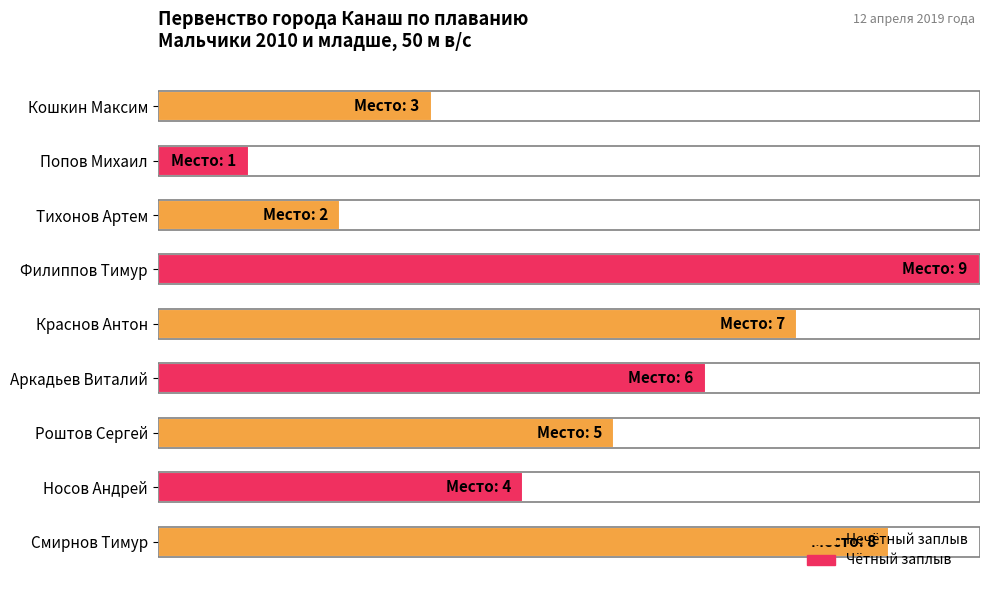

Rank the categories by value from lowest to highest.

Попов Михаил, Тихонов Артем, Кошкин Максим, Носов Андрей, Роштов Сергей, Аркадьев Виталий, Краснов Антон, Смирнов Тимур, Филиппов Тимур